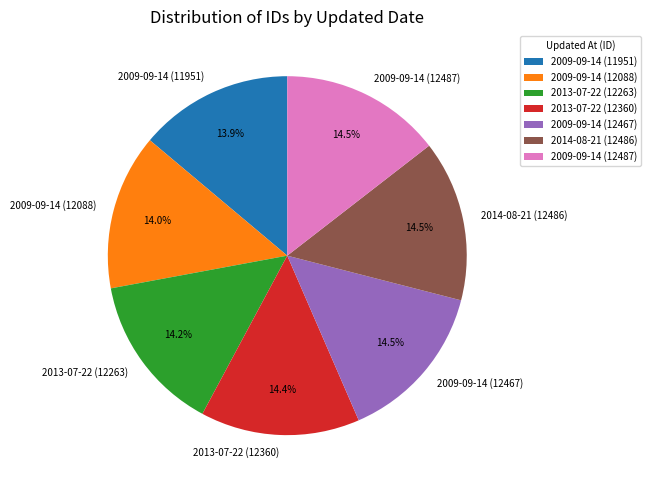

To the nearest percent, what is the difference between the largest and smallest slice percentages?

1%